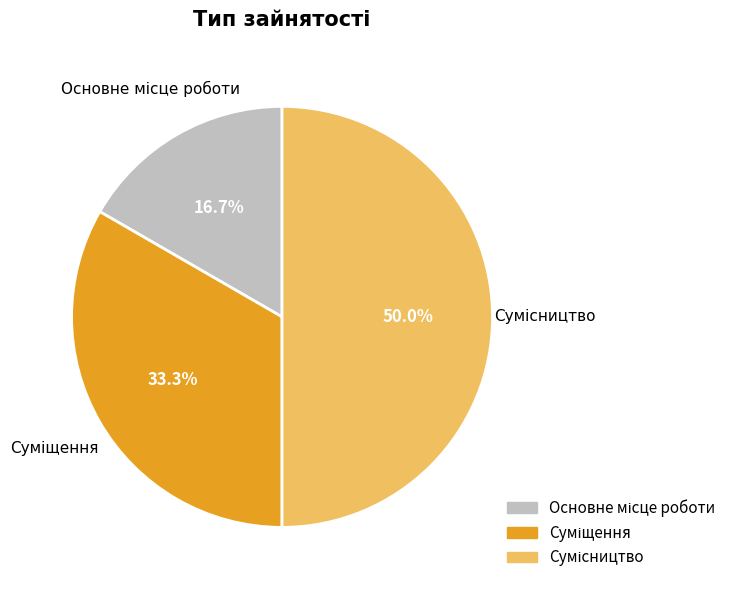

Rank the categories by value from lowest to highest.

Основне місце роботи, Суміщення, Сумісництво